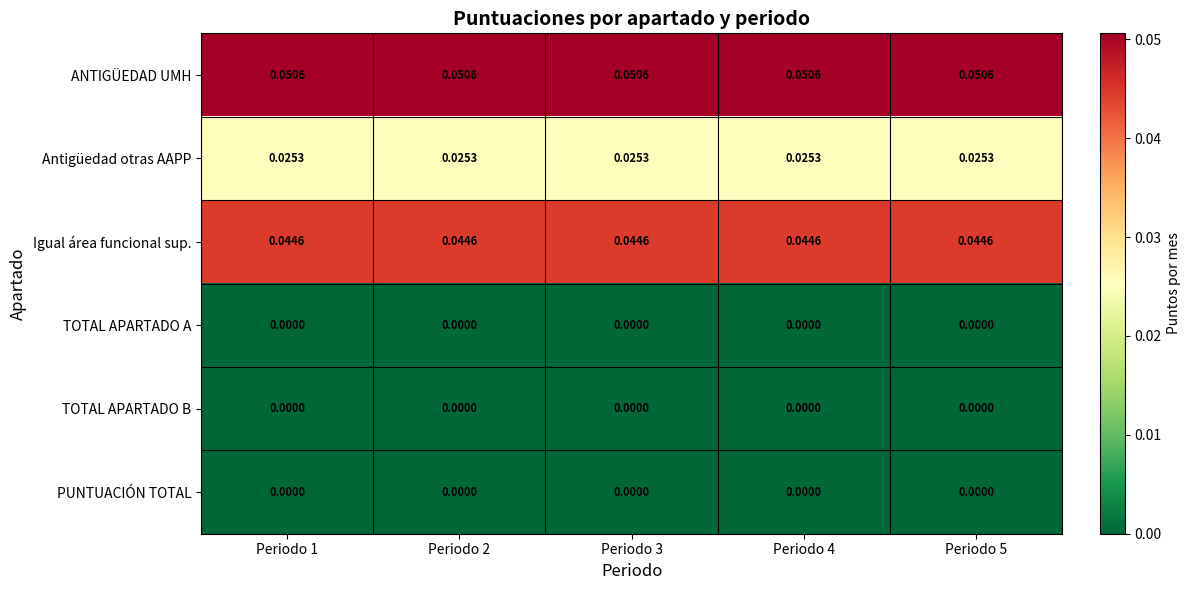

Is the value of Igual área funcional sup. at Periodo 2 greater than the value of TOTAL APARTADO B at Periodo 1?

Yes